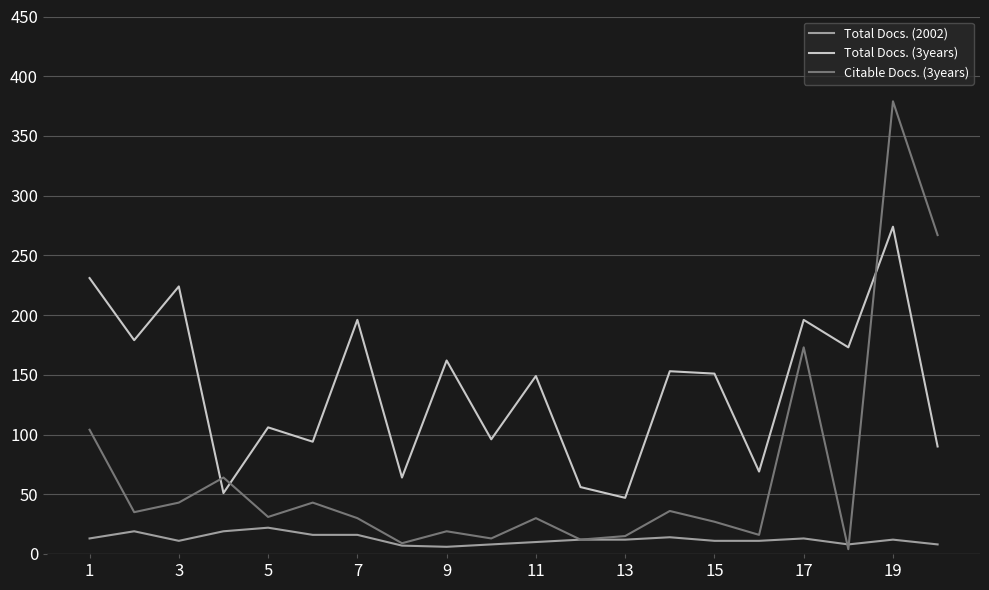

What are all the series names shown in the legend?

Total Docs. (2002), Total Docs. (3years), Citable Docs. (3years)